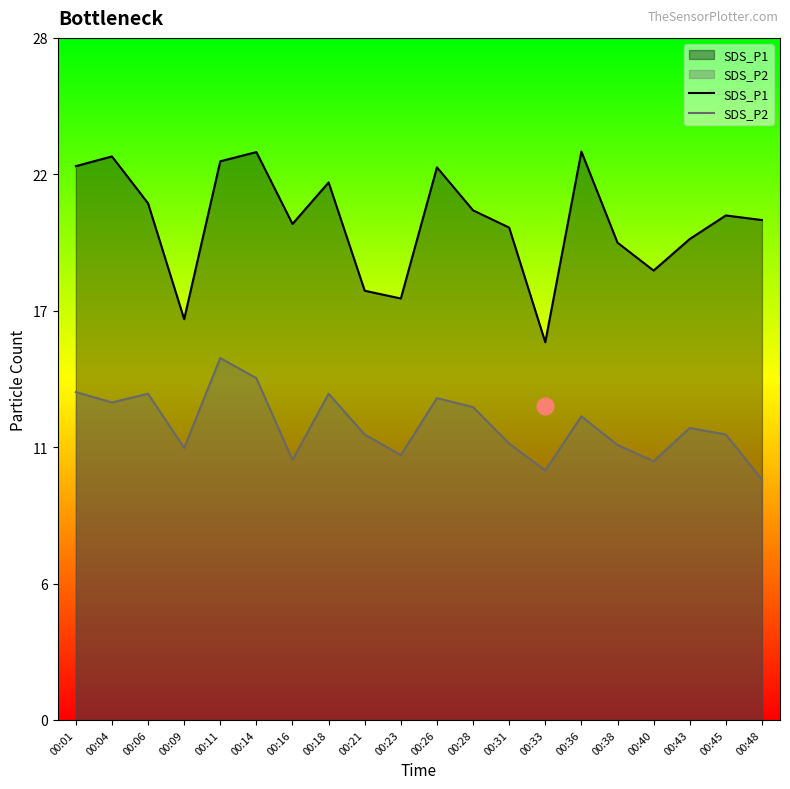

The SDS_P2 series shows 13.4 at 00:18. True or false?

True